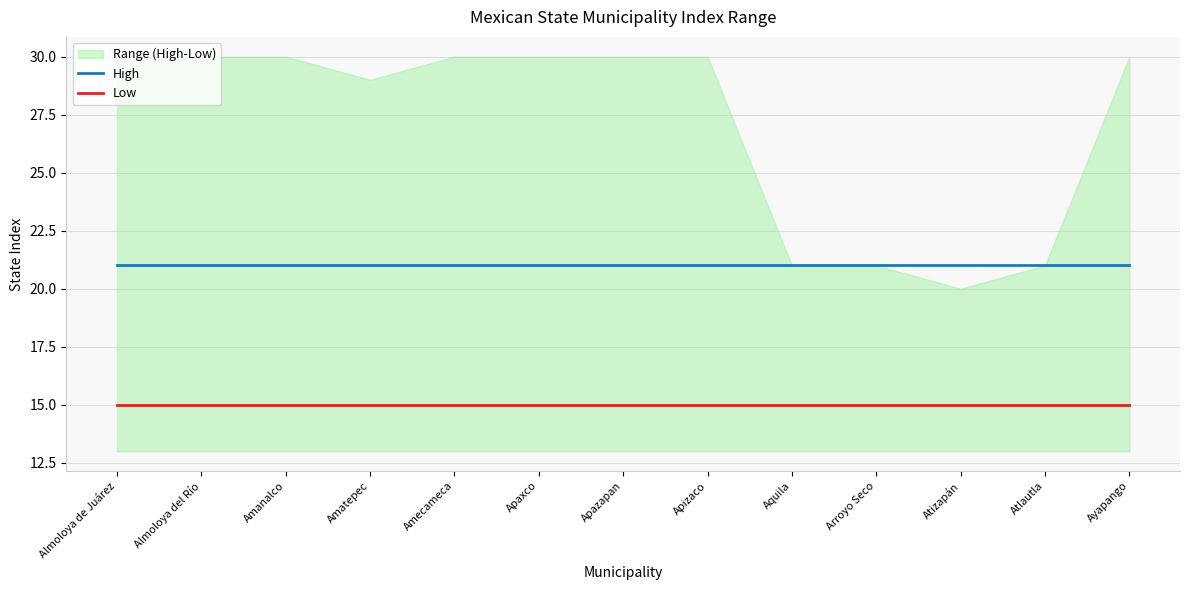

List the series in order of their peak value, lowest first.

Low, High